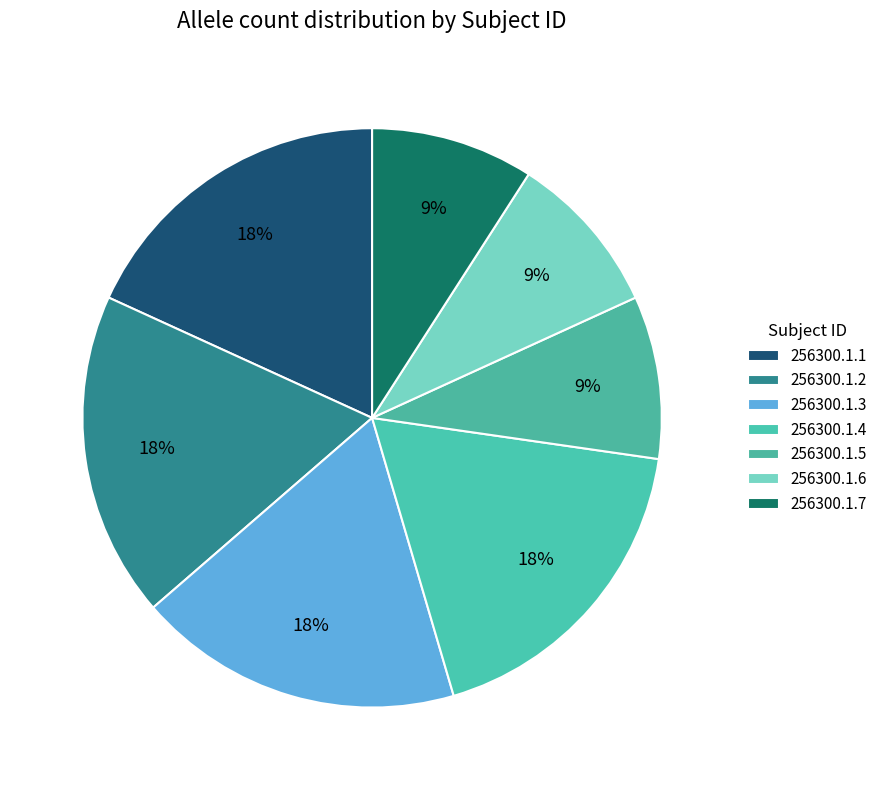

How many segments does this pie chart have?

7